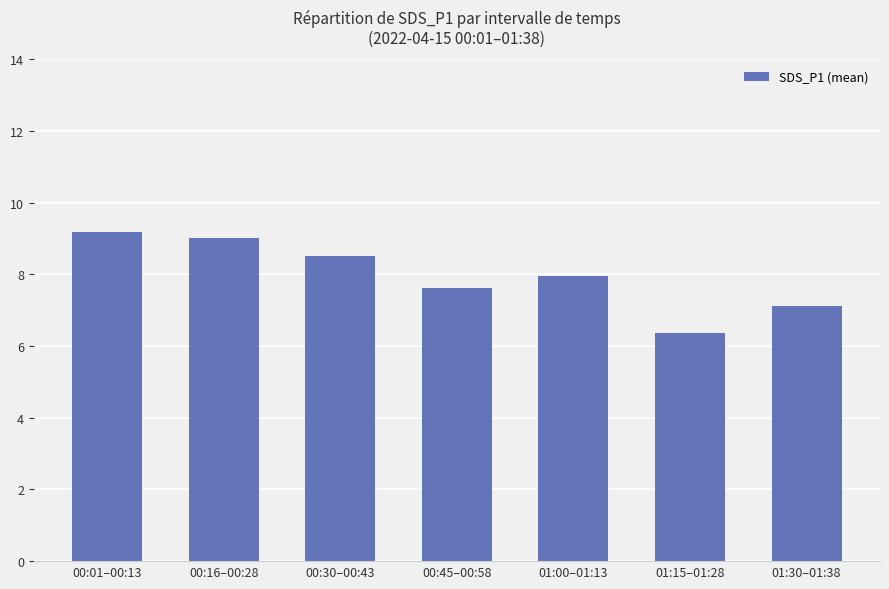

Rank the categories by value from highest to lowest.

00:01–00:13, 00:16–00:28, 00:30–00:43, 01:00–01:13, 00:45–00:58, 01:30–01:38, 01:15–01:28